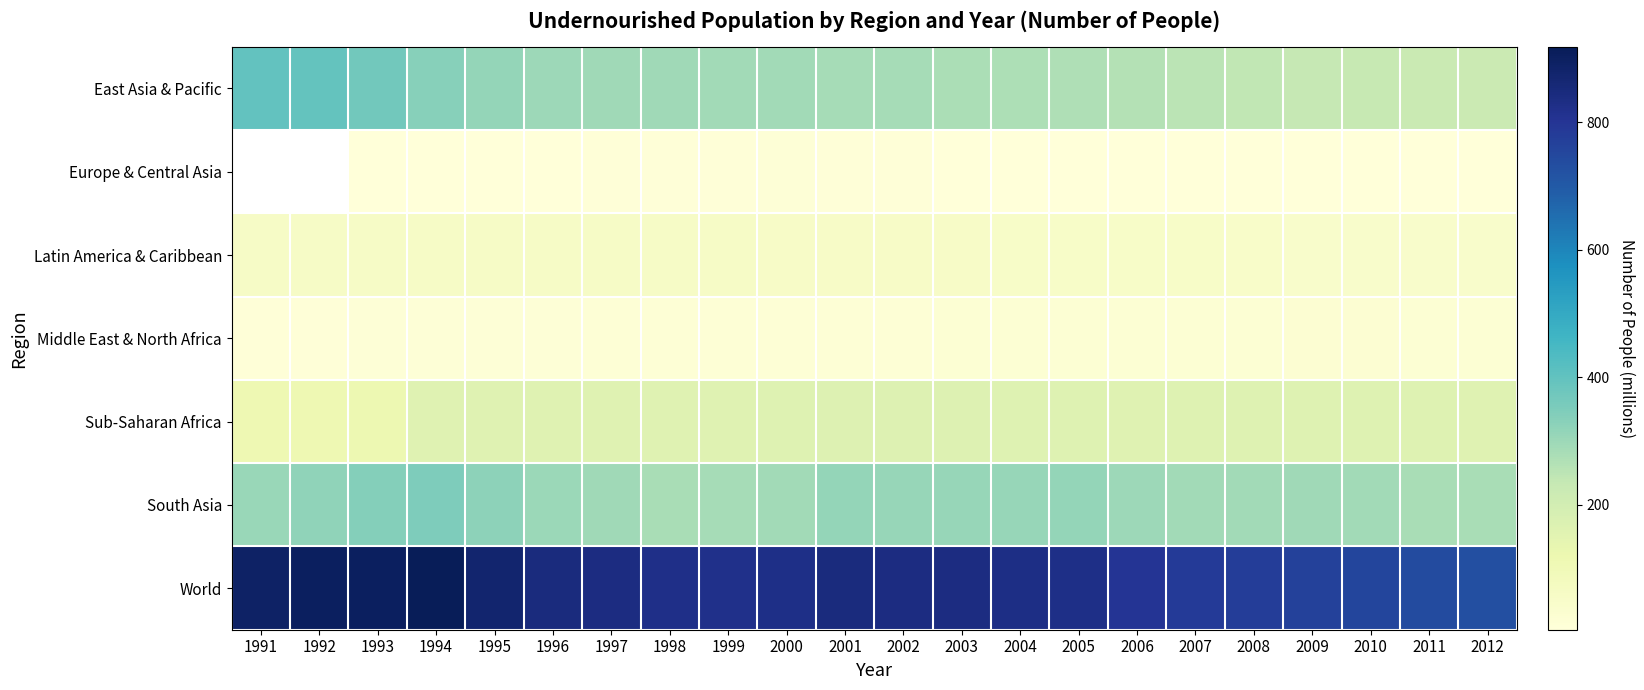

How many data points does each series have?

22